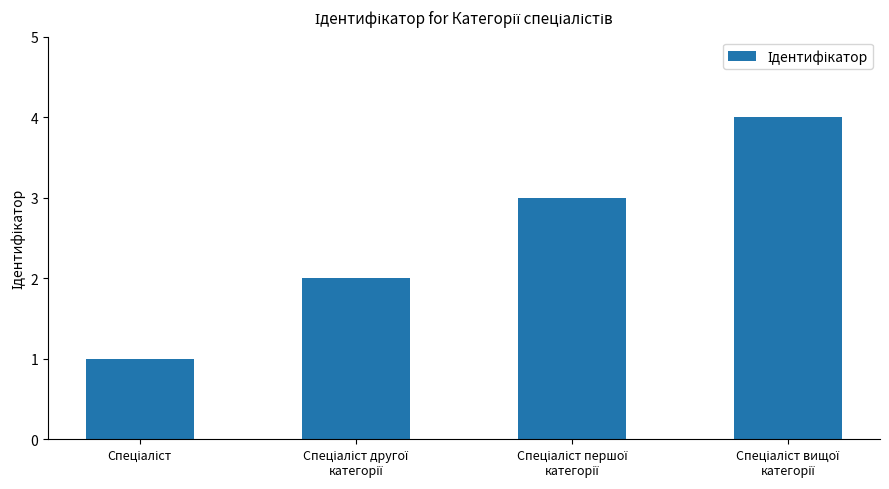

What is the sum of all values?

10